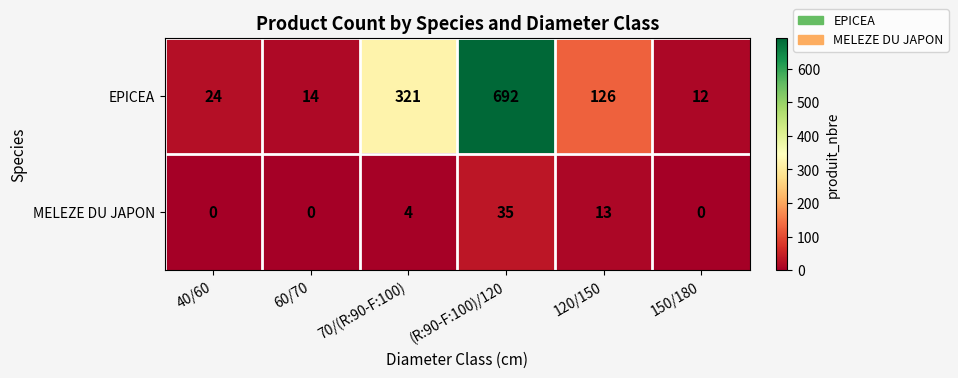

At 150/180, list the series in order from smallest to largest.

MELEZE DU JAPON, EPICEA